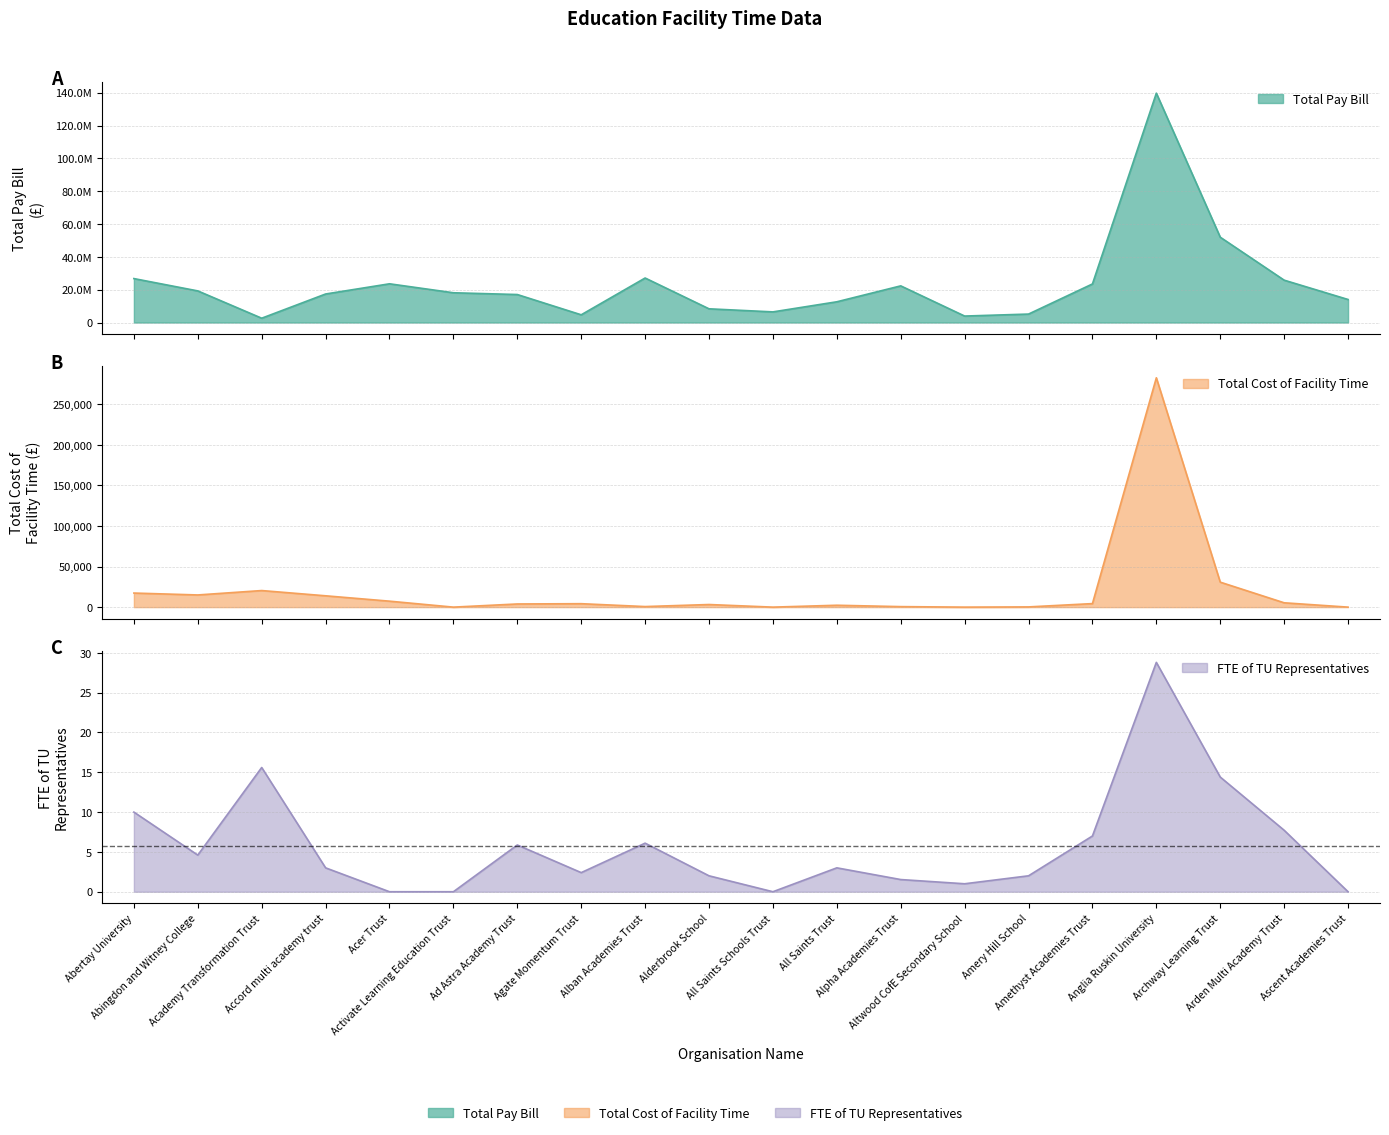

What are all the series names shown in the legend?

Total Pay Bill, Total Cost of Facility Time, FTE of TU Representatives